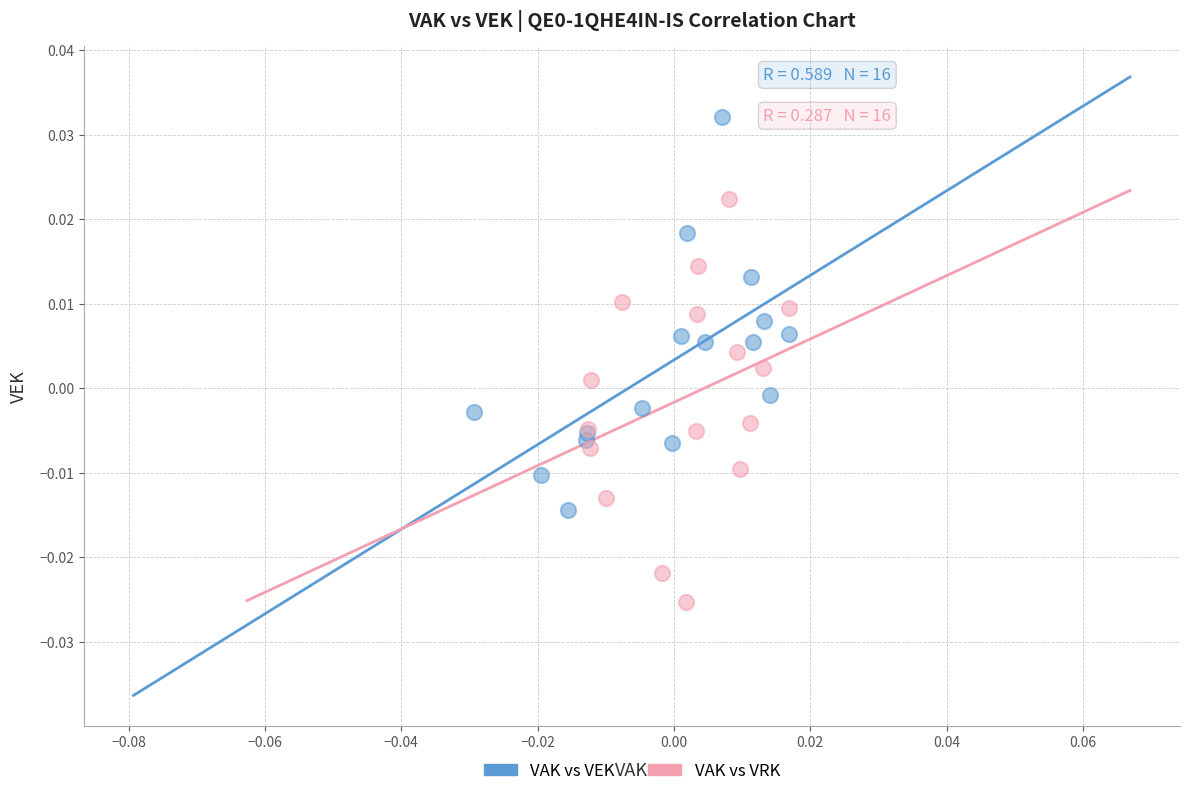

Which series contains the highest Y value?

VAK vs VEK